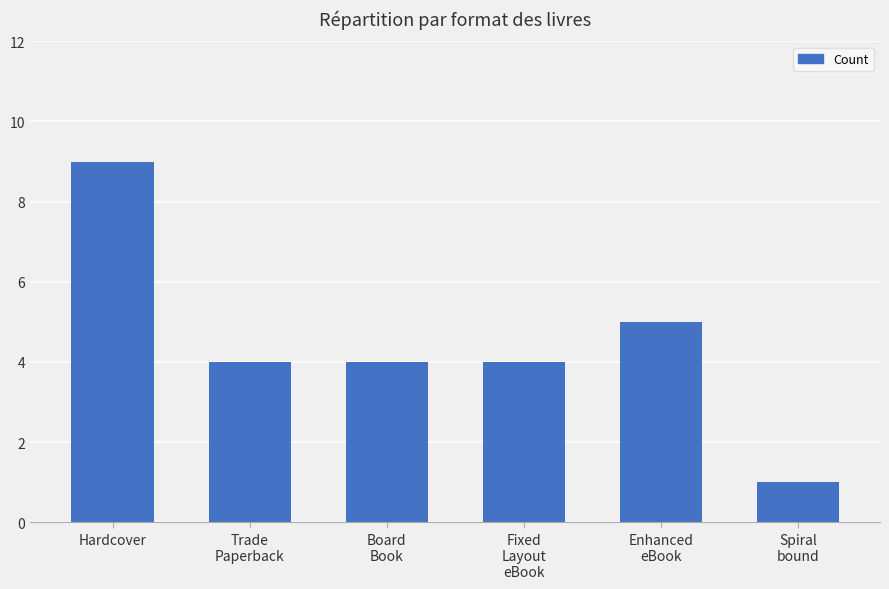

Where does the data first go above 4?

Hardcover